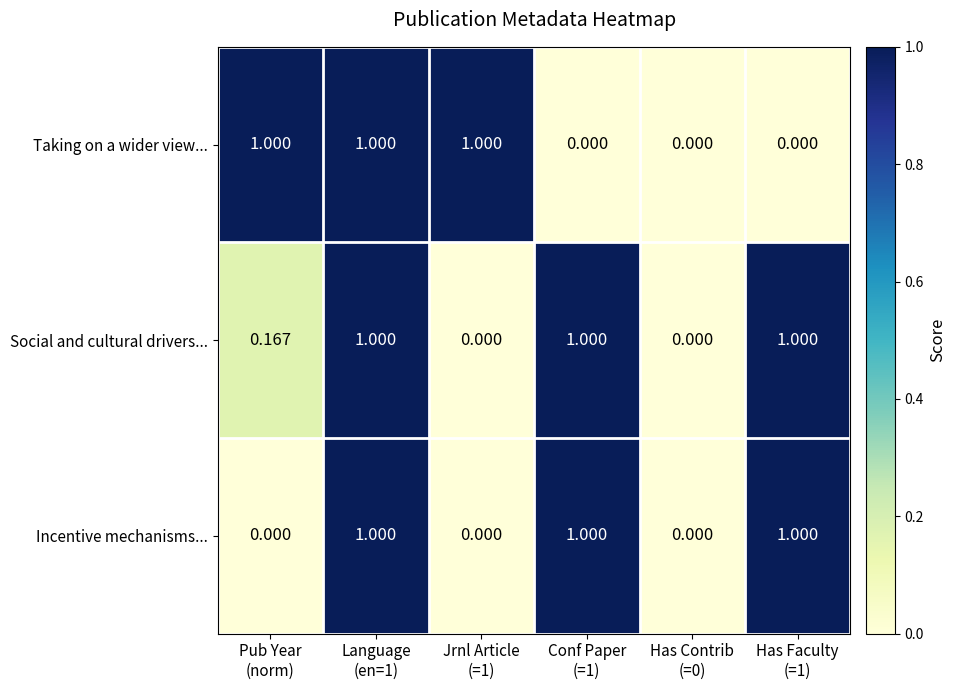

Which series has the largest total across all categories?

Social and cultural drivers...